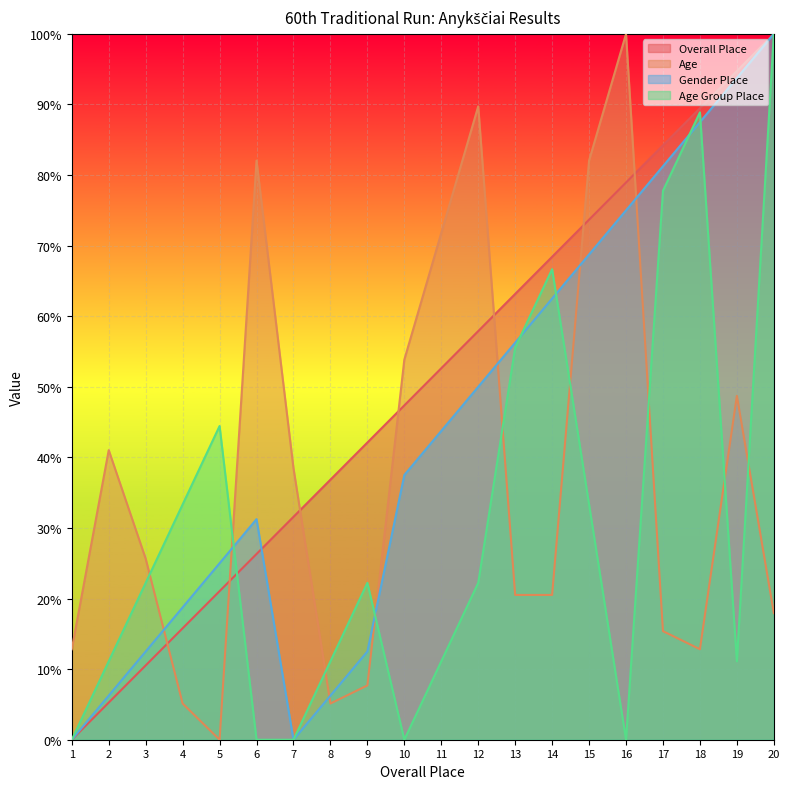

Where is the first local minimum for Age?

5